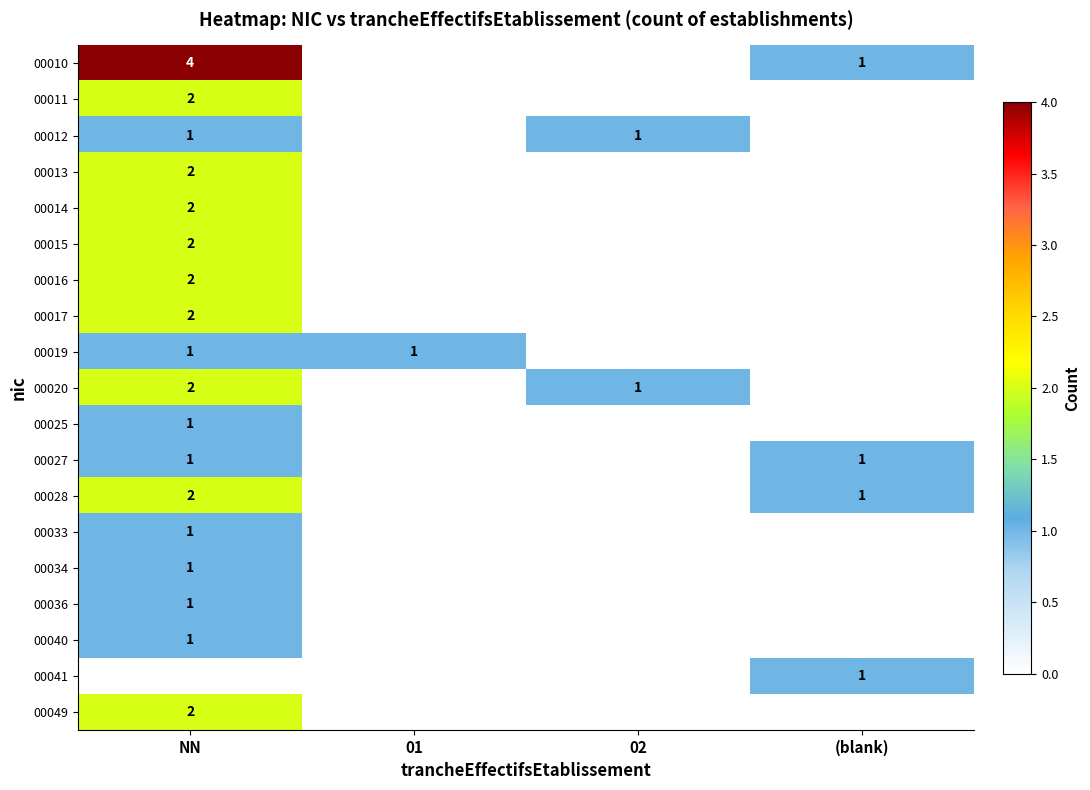

The 00015 series shows 2 at NN. True or false?

True